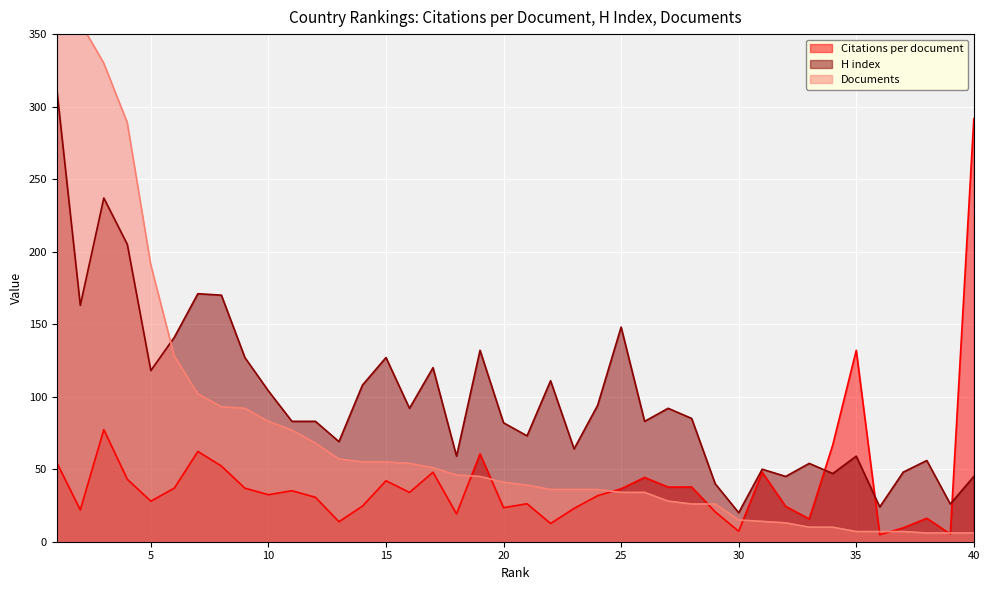

The H index series shows 68.1 at 34. True or false?

False